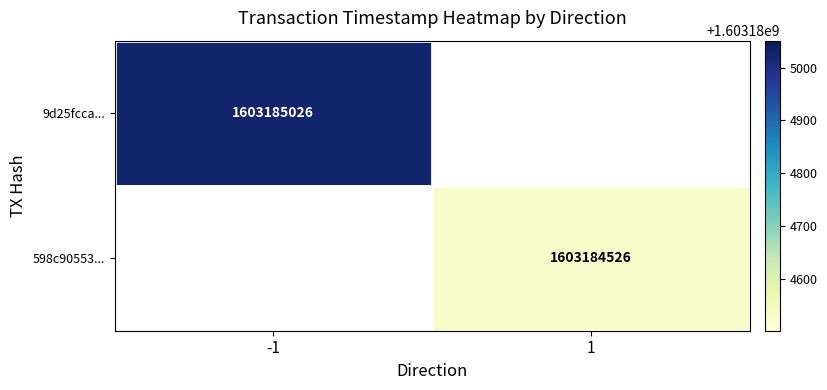

Which series has the largest total across all categories?

9d25fcca302937fa1e1b8f326f5d16126d727a8